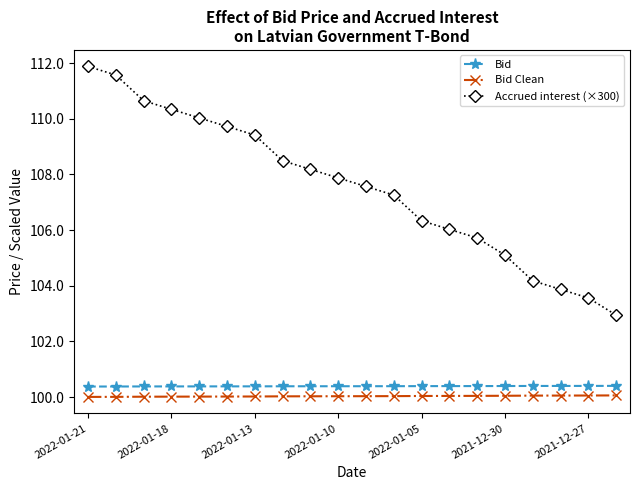

True or false: Bid and Bid Clean cross at least once.

False